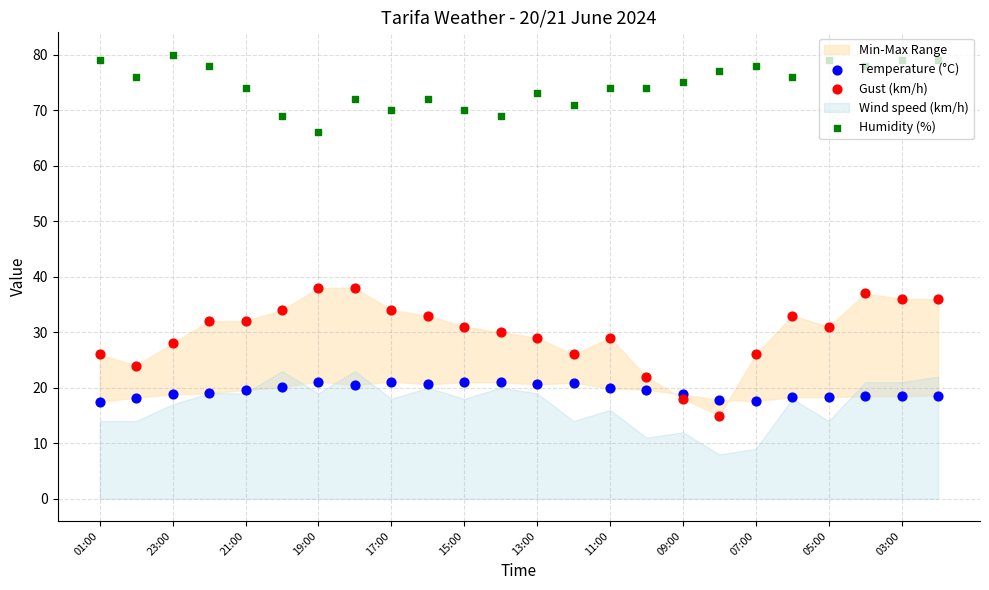

Which series reaches the maximum Y coordinate?

Humidity (%)